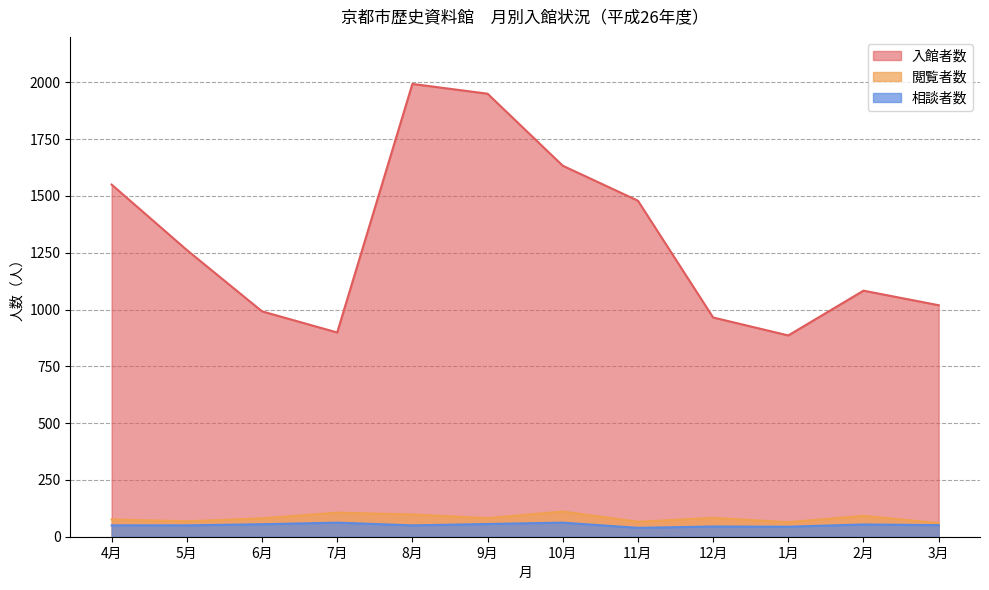

Between 5月 and 10月, which series saw the biggest shift?

入館者数